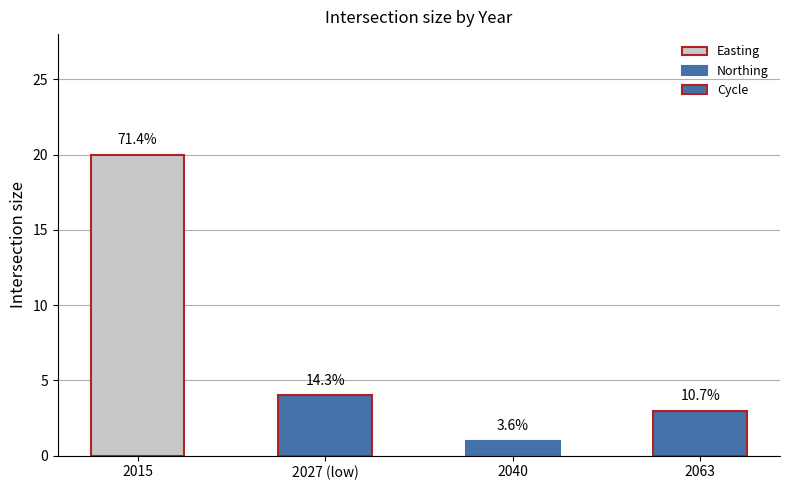

Are the bars horizontal?

No